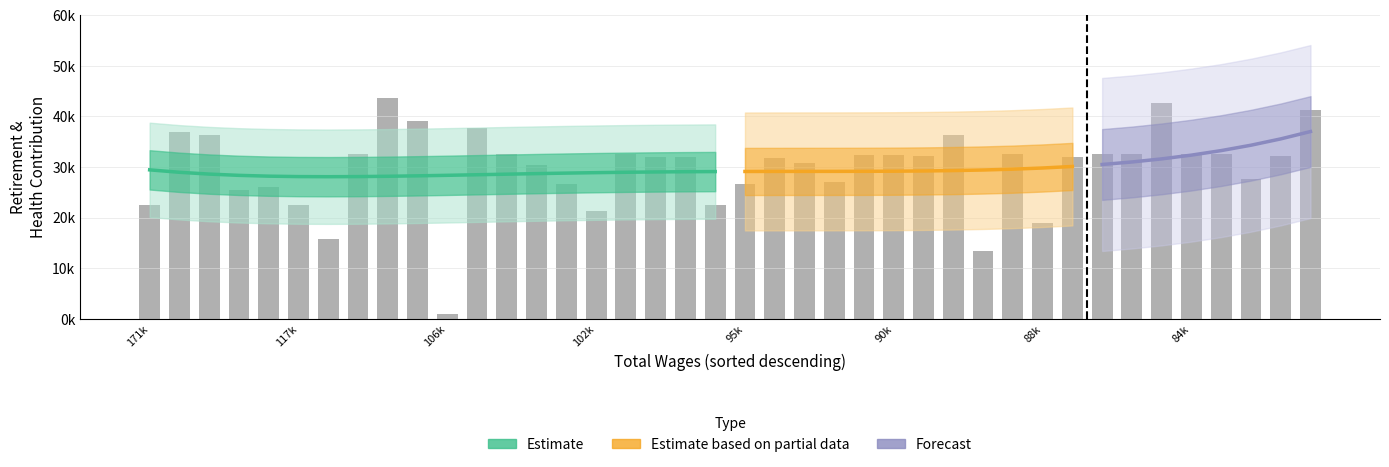

How many categories are shown in the chart?

40